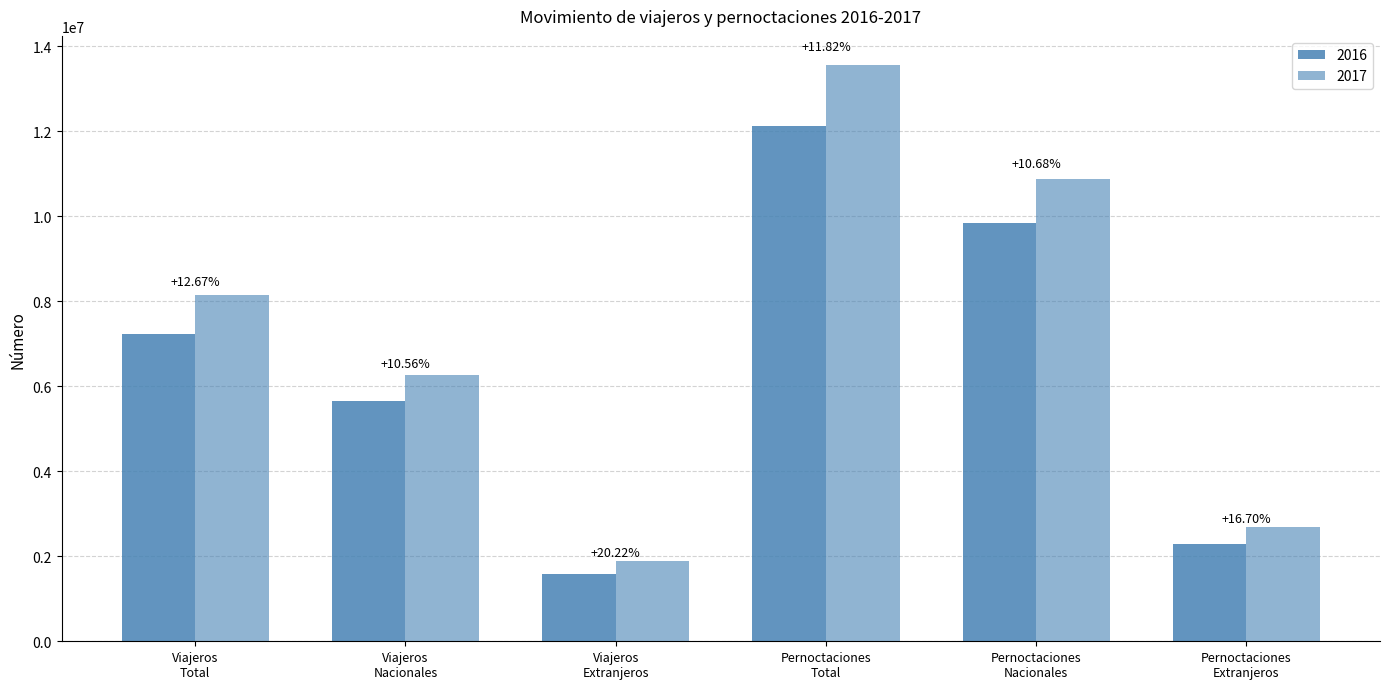

At which label does 2017 first exceed 8154518?

Pernoctaciones
Total